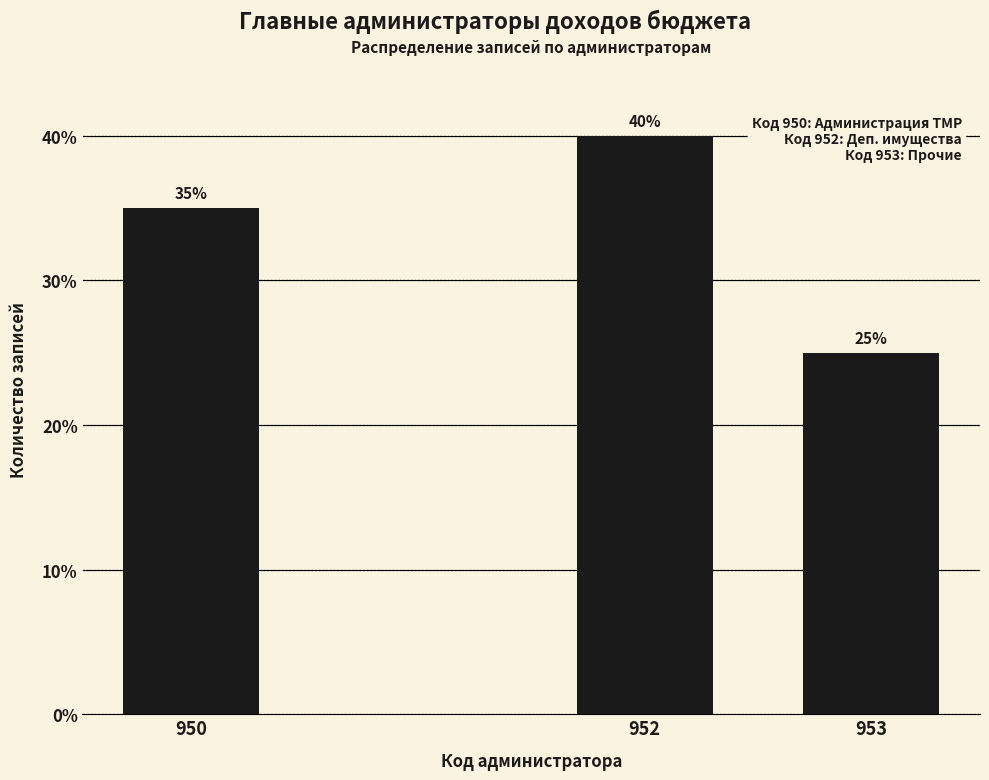

Reading left to right, list all the values displayed in this chart.

950=35	952=40	953=25